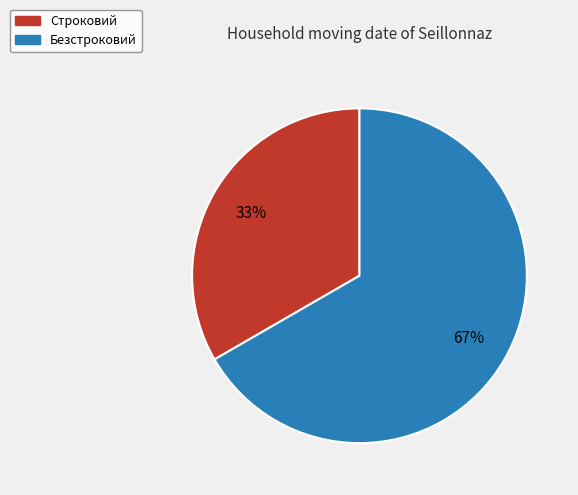

True or false: Строковий accounts for 21% of the total.

False